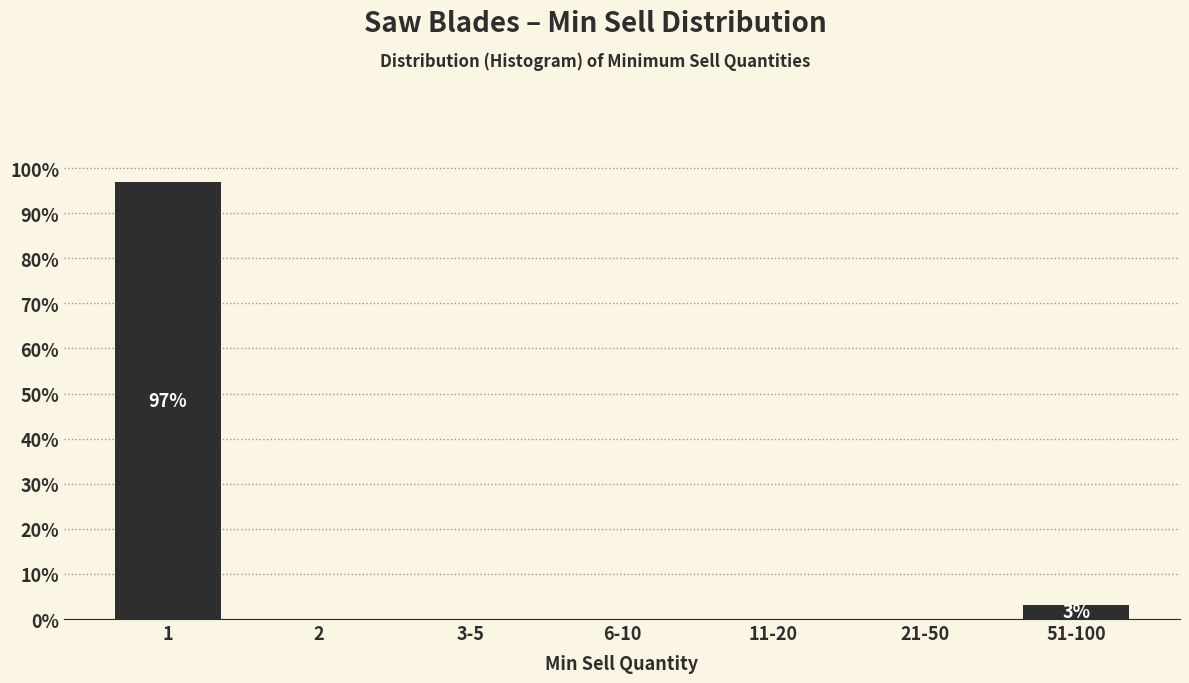

Reading right to left, what are all the values shown in this chart?

51-100=3.1	21-50=0.0	11-20=0.0	6-10=0.0	3-5=0.0	2=0.0	1=96.9